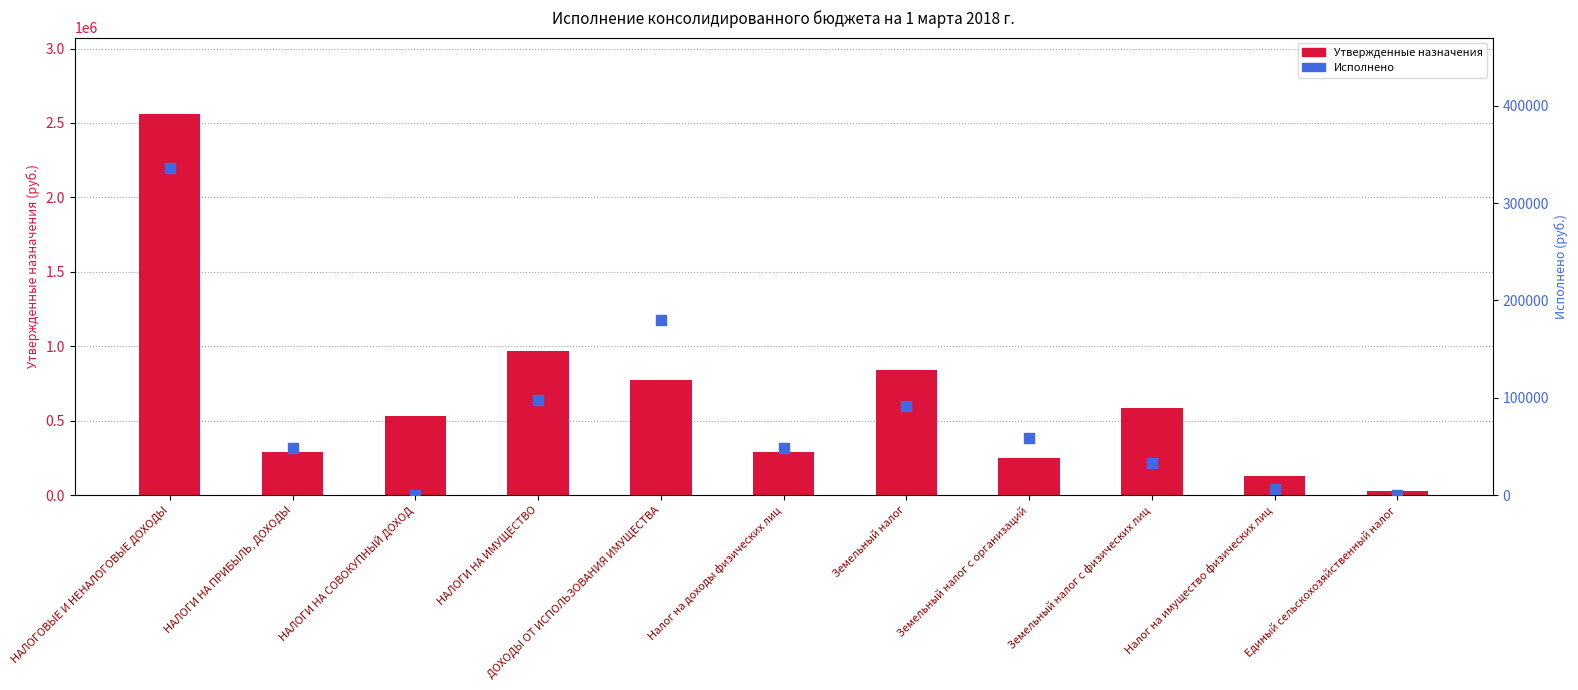

At which category is the sum across all series the highest?

НАЛОГОВЫЕ И НЕНАЛОГОВЫЕ ДОХОДЫ